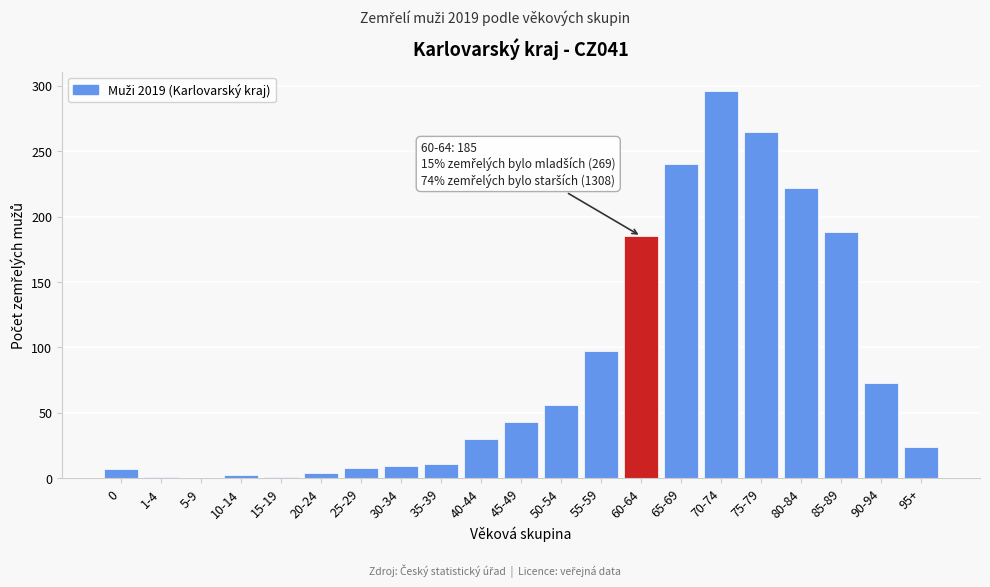

At which category does the chart reach its peak across all series?

70-74